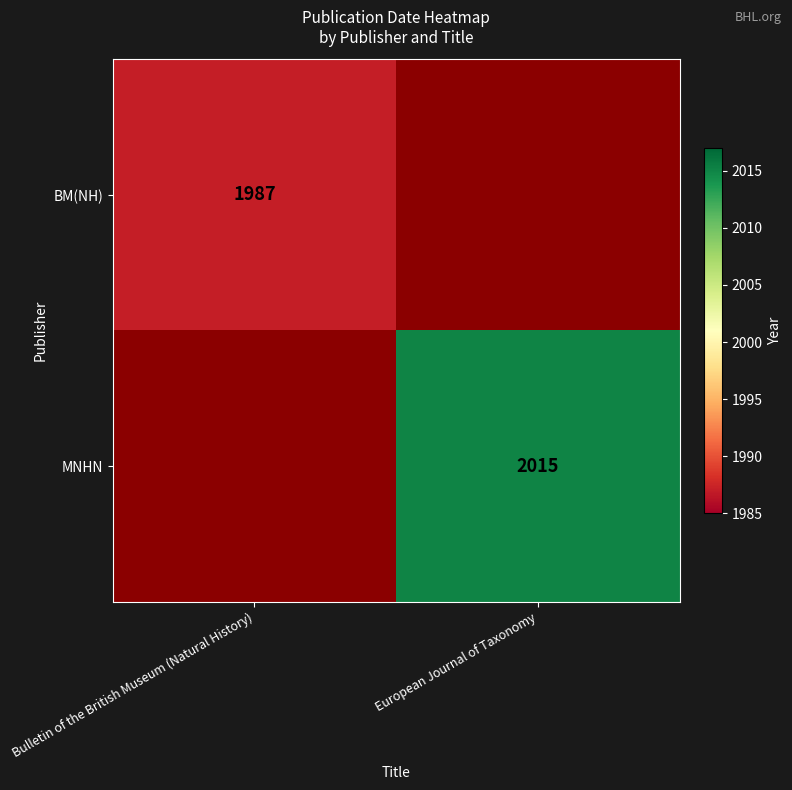

Which label corresponds to the largest value in the chart?

European Journal of Taxonomy